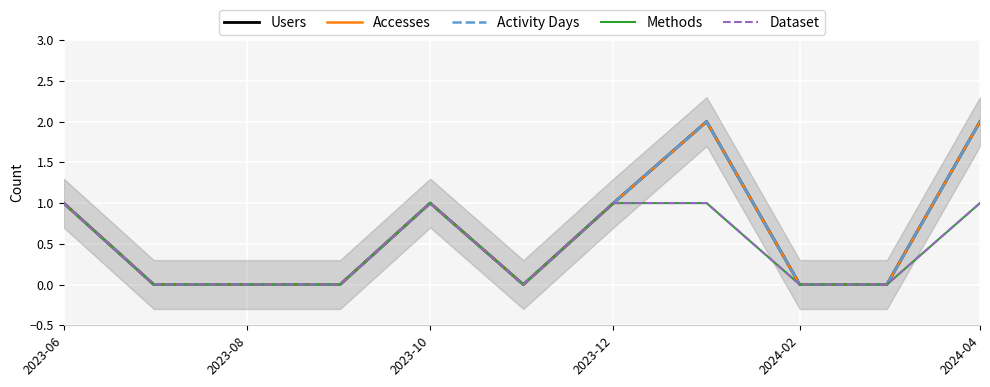

Does the chart display data point markers on the line(s)?

No